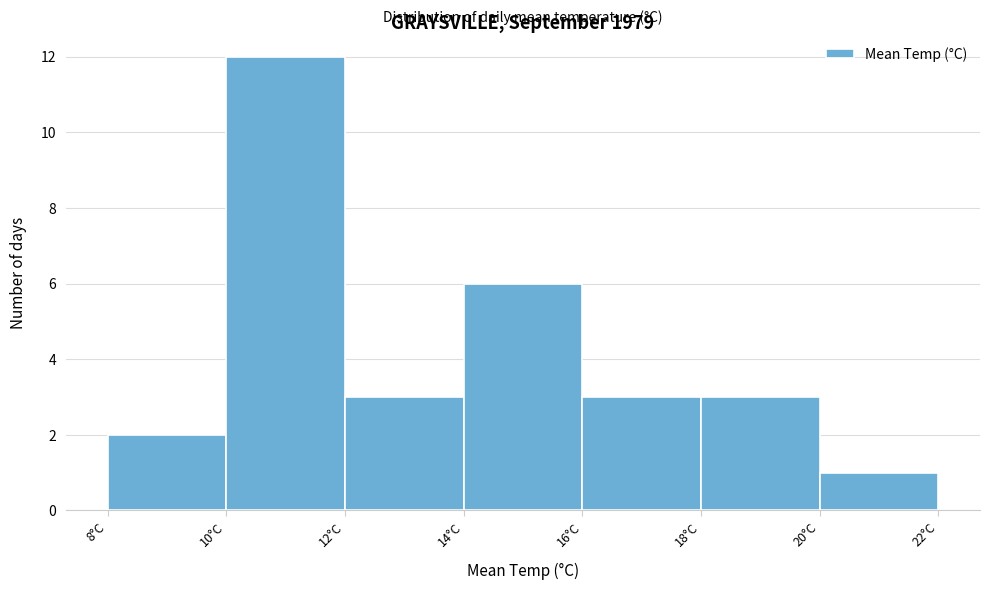

Reading left to right, list every bar in this chart as the range it spans on the x-axis followed by its height. The values are not printed on the chart, so give them approximately, as read against the axis.

8 to 10: 2
10 to 12: 12
12 to 14: 3
14 to 16: 6
16 to 18: 3
18 to 20: 3
20 to 22: 1